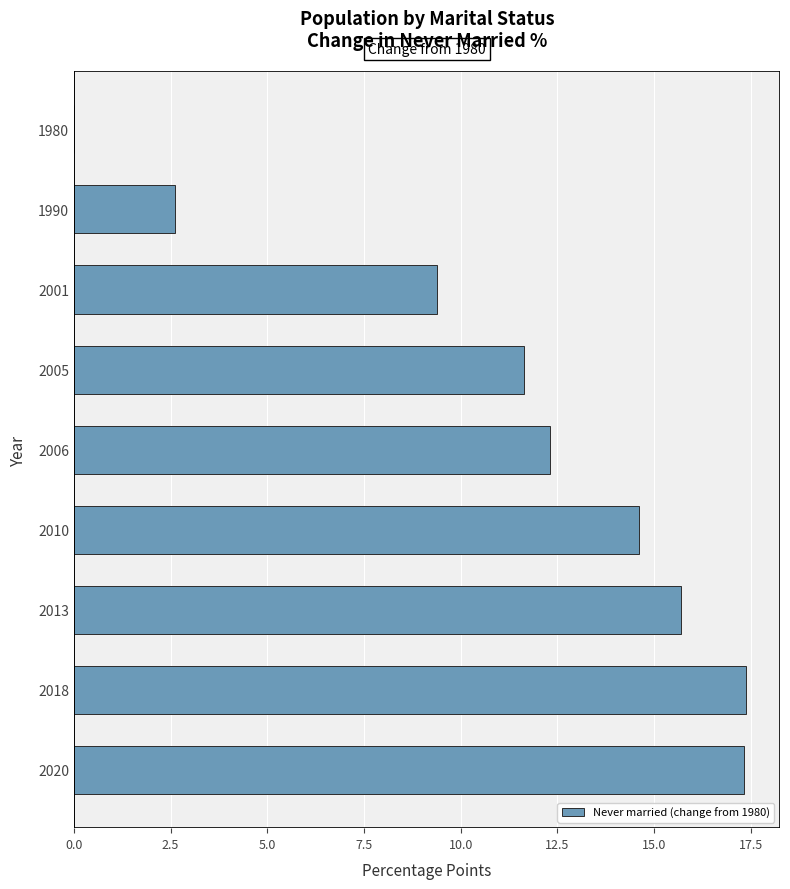

Is it true that the value at 2013 is 26.8?

False